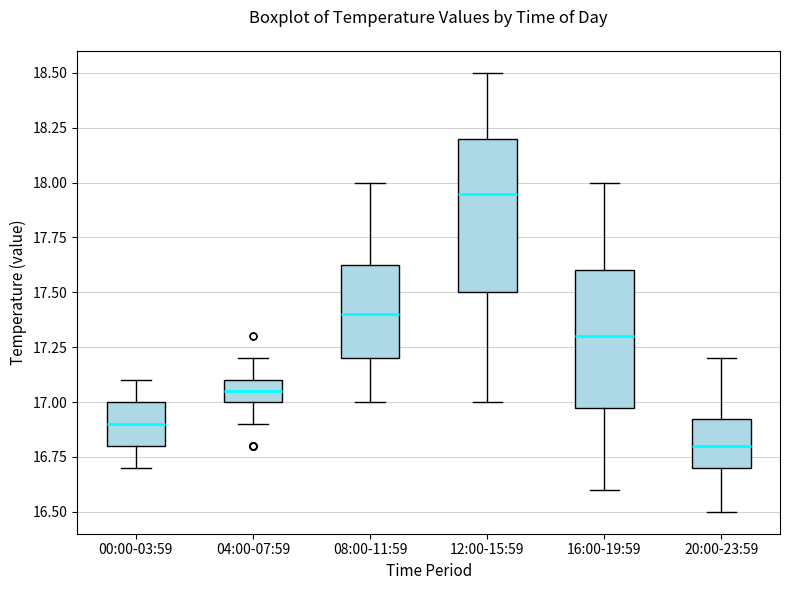

Reading left to right, transcribe this box plot: for each box, give where its median line is, the range the box spans, and where its two whiskers end, as read against the y-axis. The values are not printed on the chart, so give them approximately, as read against the axis.

00:00-03:59: median 16.90, box 16.80 to 17.00, whiskers 16.70 to 17.10
04:00-07:59: median 17.05, box 17.00 to 17.10, whiskers 16.90 to 17.20
08:00-11:59: median 17.40, box 17.20 to 17.65, whiskers 17.00 to 18.00
12:00-15:59: median 17.95, box 17.50 to 18.20, whiskers 17.00 to 18.50
16:00-19:59: median 17.30, box 17.00 to 17.60, whiskers 16.60 to 18.00
20:00-23:59: median 16.80, box 16.70 to 16.95, whiskers 16.50 to 17.20